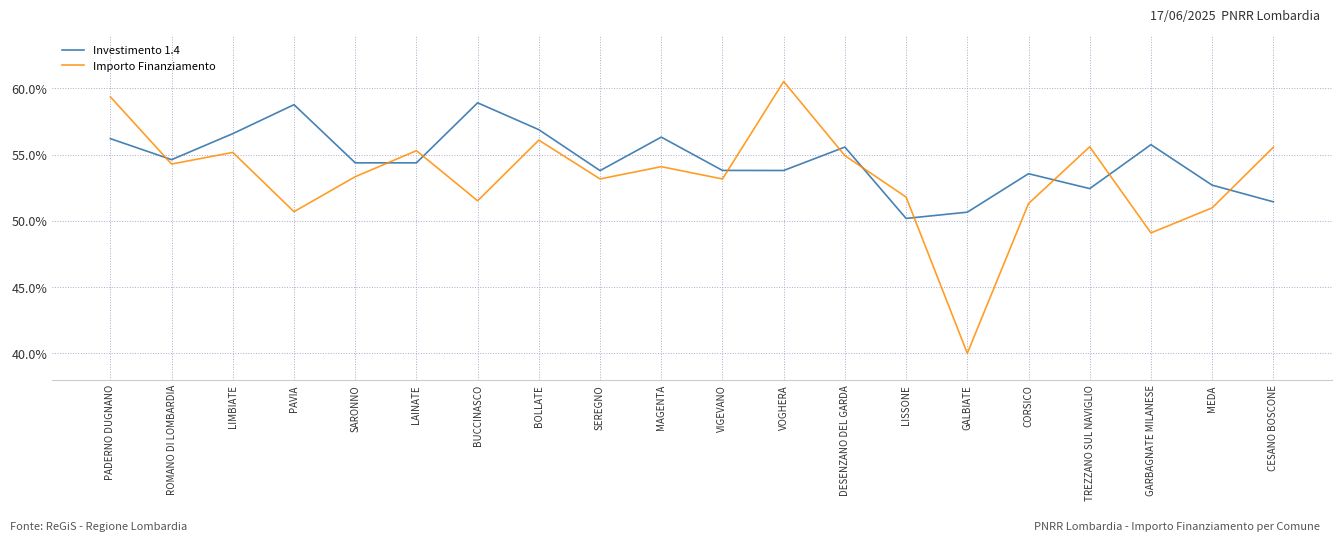

Which series changed the most between VIGEVANO and VOGHERA?

Importo Finanziamento